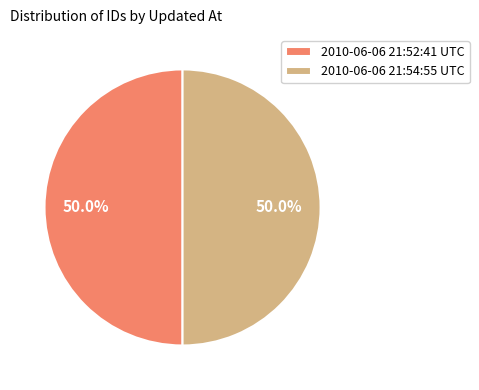

Is the sum of 2010-06-06 21:54:55 UTC and 2010-06-06 21:52:41 UTC greater than half?

Yes